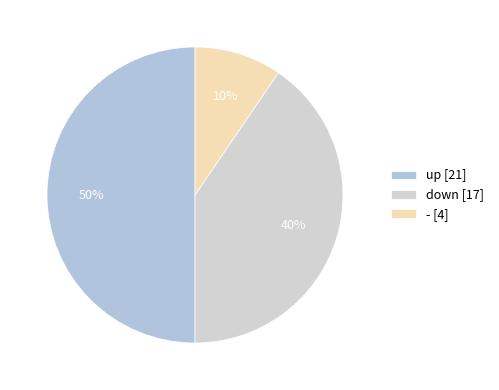

To the nearest percent, what portion does up represent?

50%